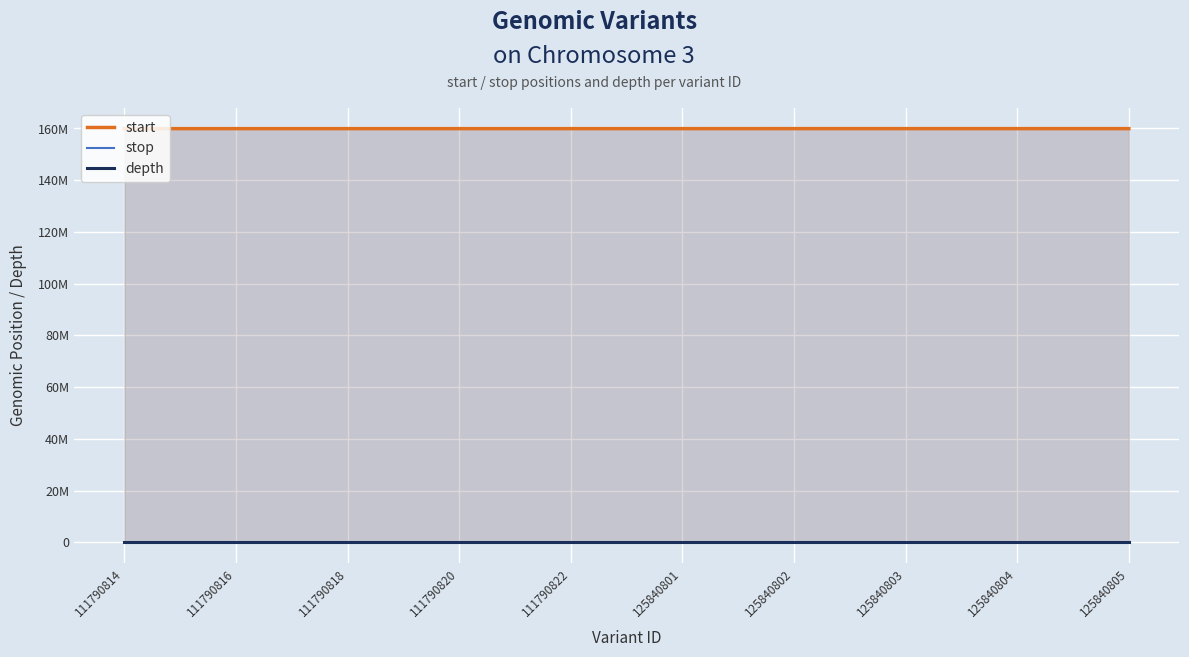

At which label is depth closest to 14?

111790814